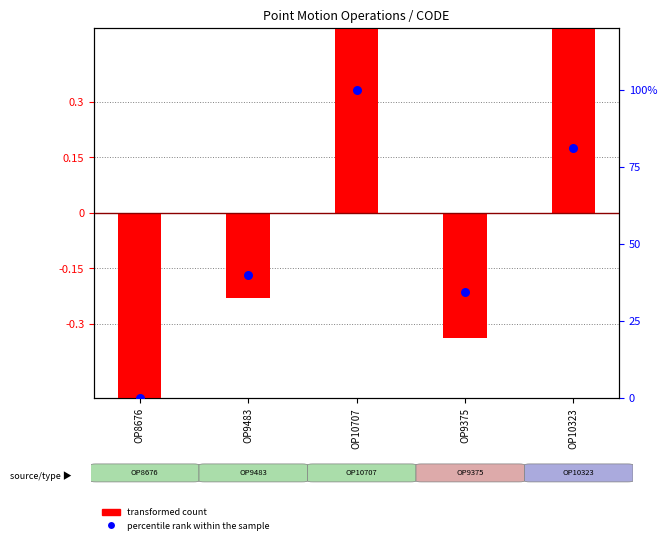

What is the total value across all series at OP10707?

101.0